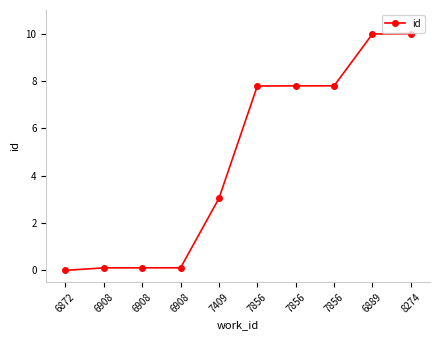

List the labels in order of value, smallest first.

6872, 6908, 6908, 6908, 7409, 7856, 7856, 7856, 6889, 8274